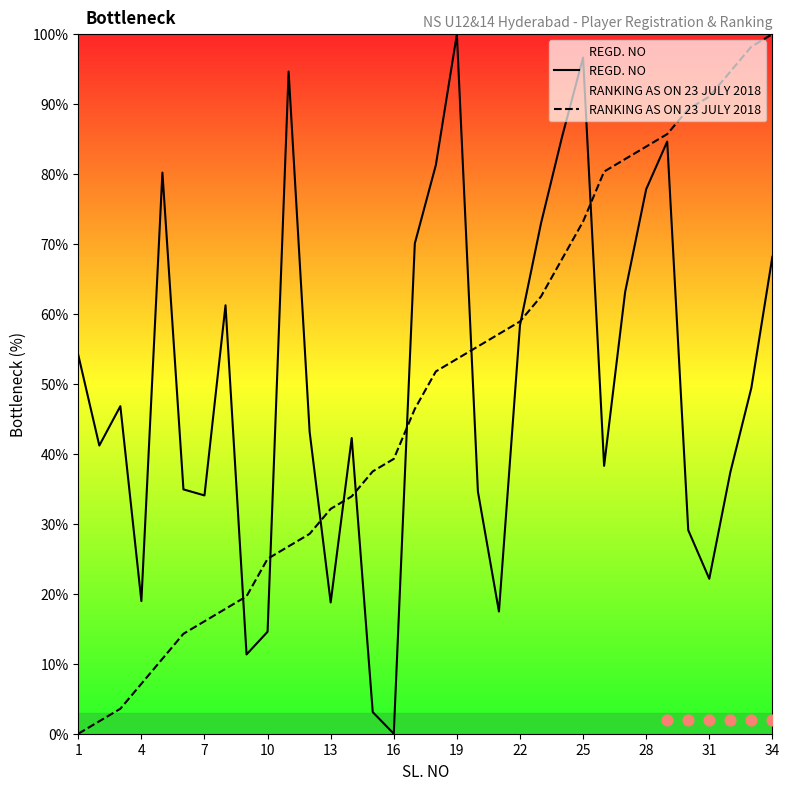

Which series has the largest total across all categories?

REGD. NO